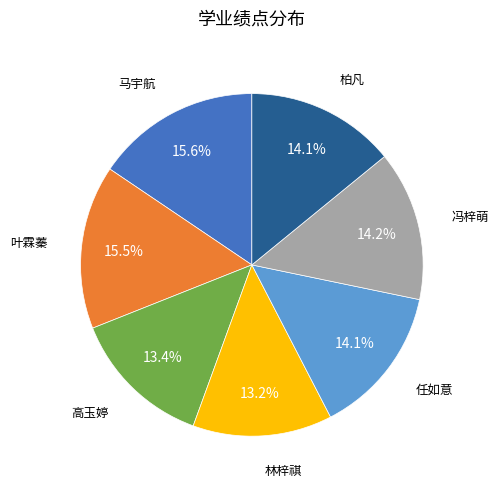

Is there a majority slice in this chart?

No